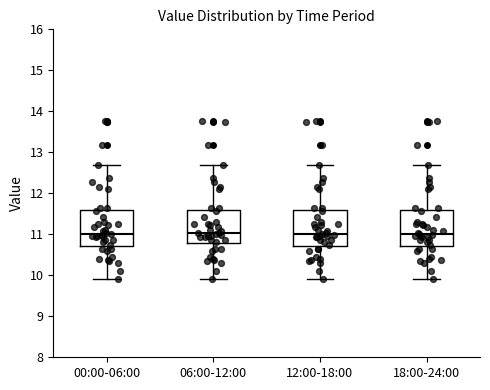

Reading left to right, transcribe this box plot: for each box, give where its median line is, the range the box spans, and where its two whiskers end, as read against the y-axis. The values are not printed on the chart, so give them approximately, as read against the axis.

00:00-06:00: median 11.0, box 10.7 to 11.6, whiskers 9.9 to 12.7
06:00-12:00: median 11.0, box 10.8 to 11.6, whiskers 9.9 to 12.7
12:00-18:00: median 11.0, box 10.7 to 11.6, whiskers 9.9 to 12.7
18:00-24:00: median 11.0, box 10.7 to 11.6, whiskers 9.9 to 12.7